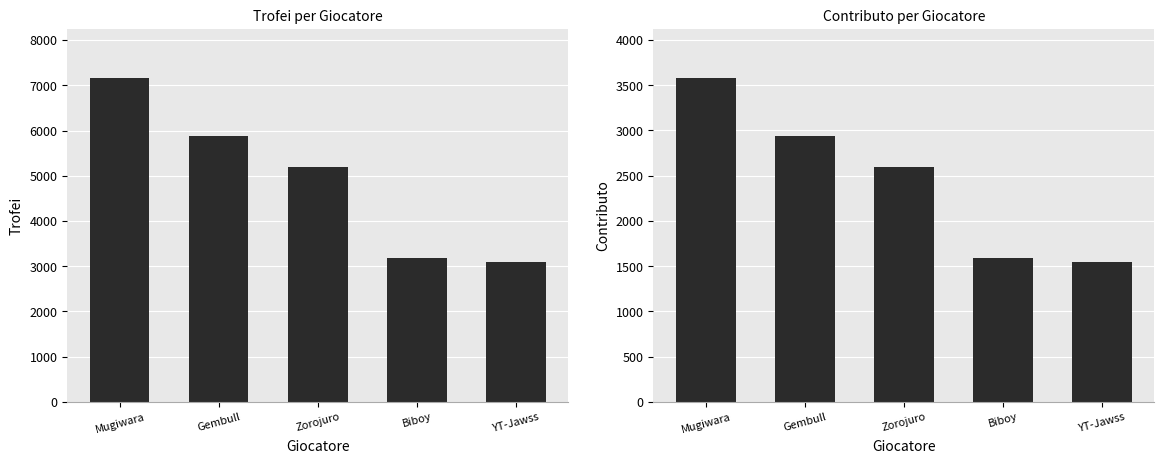

Is it true that Contributo equals 2597 at Zorojuro?

True